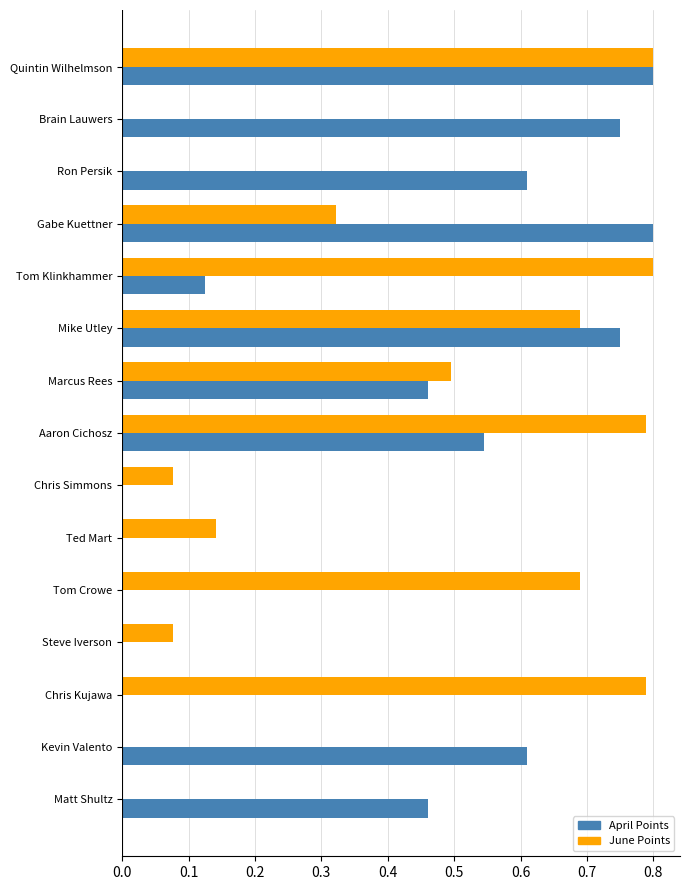

How many categories are shown in the chart?

15